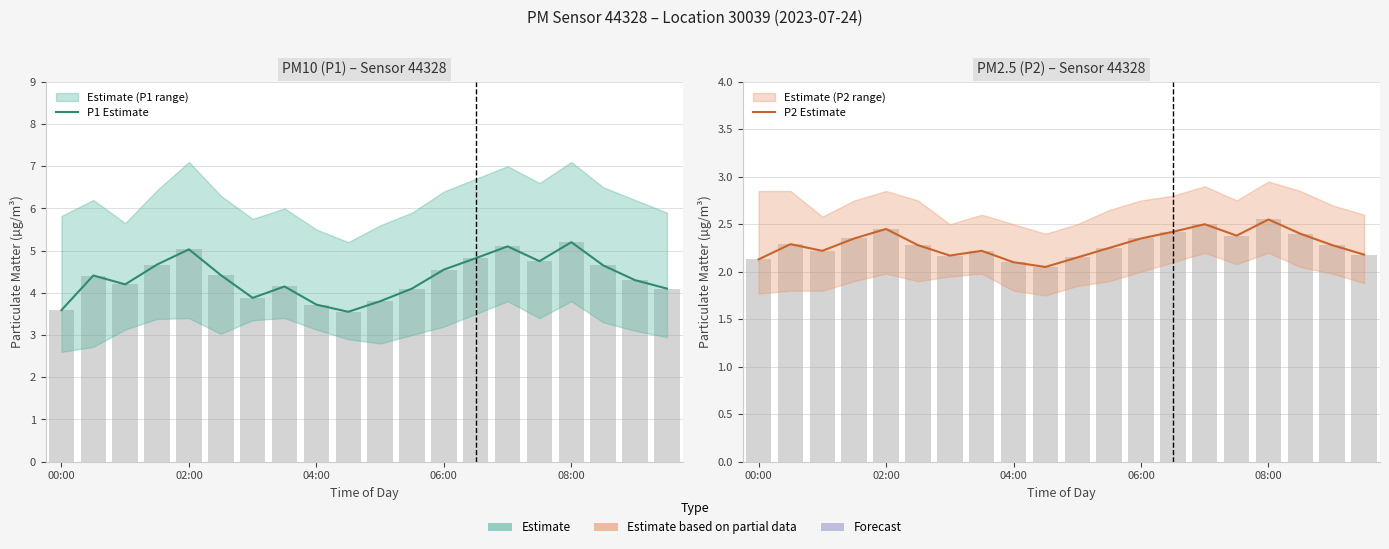

What is the difference between the maximum and minimum values in the P2 Estimate series?

0.5